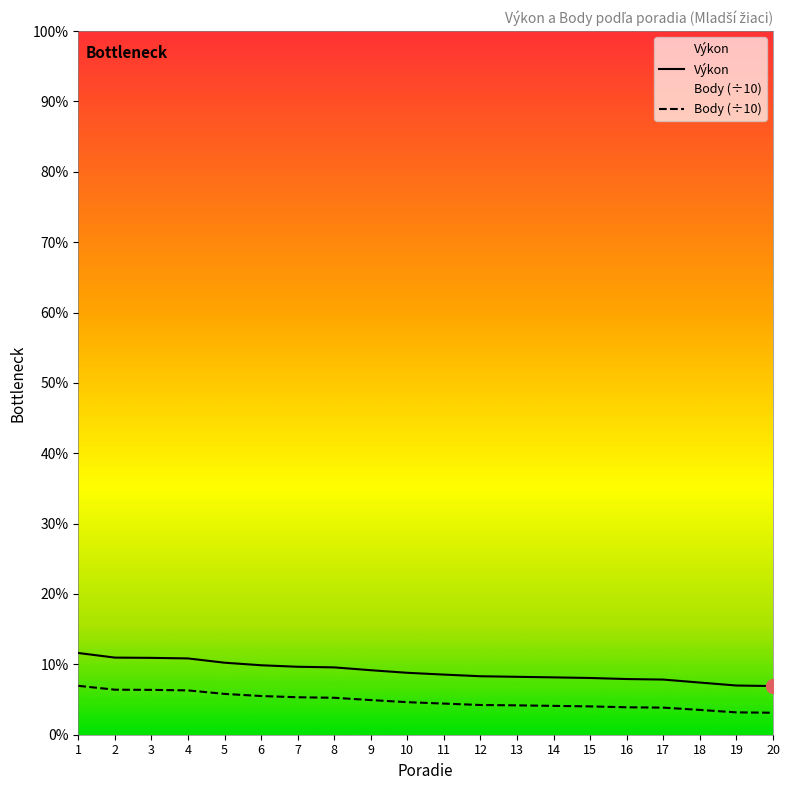

Between 14 and 1, which is larger?

1